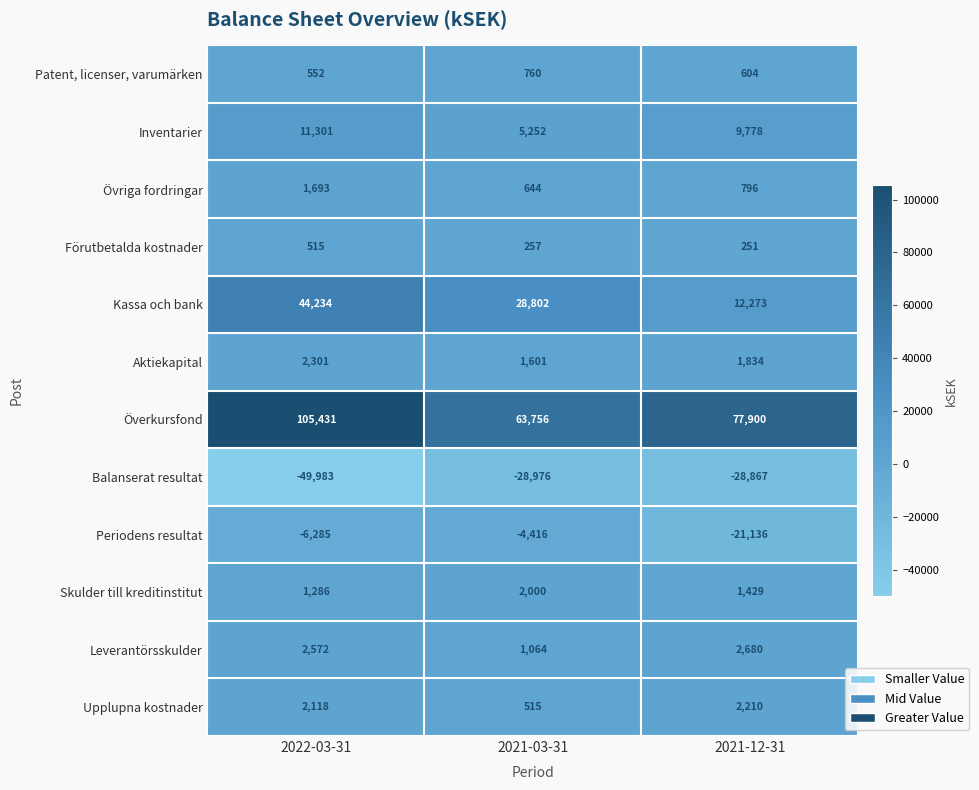

Rank the series at 2021-03-31 from lowest to highest value.

Balanserat resultat, Periodens resultat, Förutbetalda kostnader, Upplupna kostnader, Övriga fordringar, Patent, licenser, varumärken, Leverantörsskulder, Aktiekapital, Skulder till kreditinstitut, Inventarier, Kassa och bank, Överkursfond